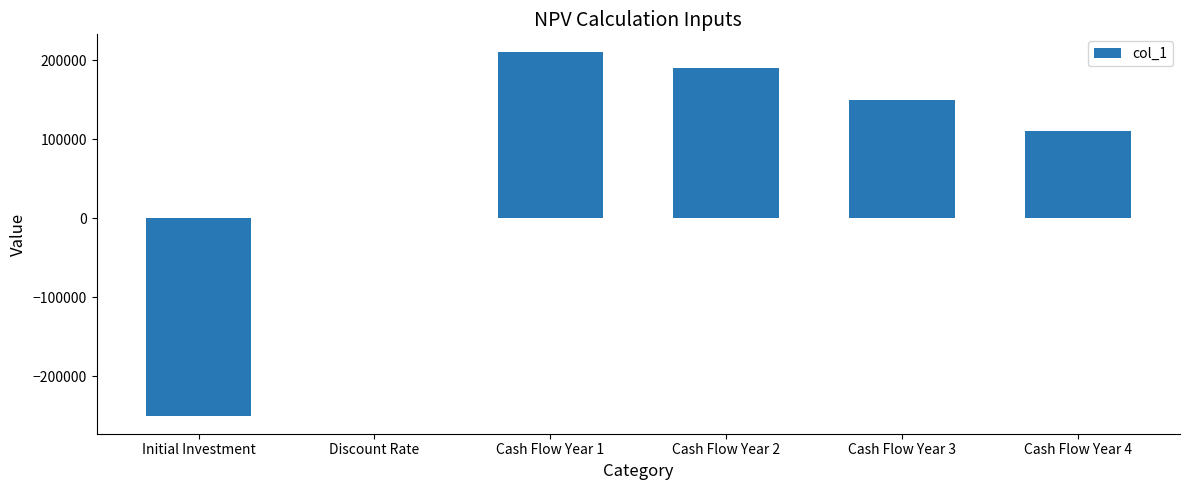

Where is the data nearest to the value -20000?

Discount Rate